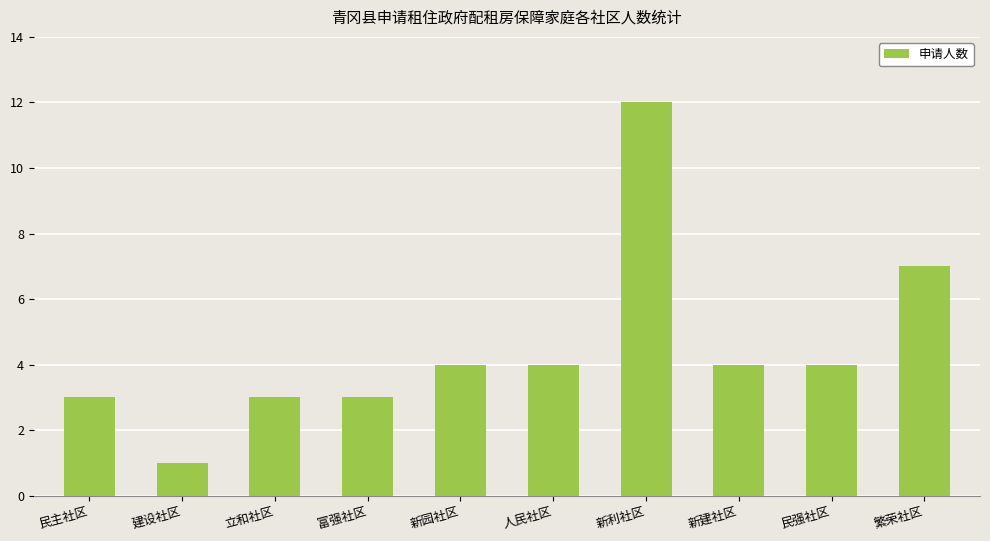

Which label corresponds to the largest value in the chart?

新利社区